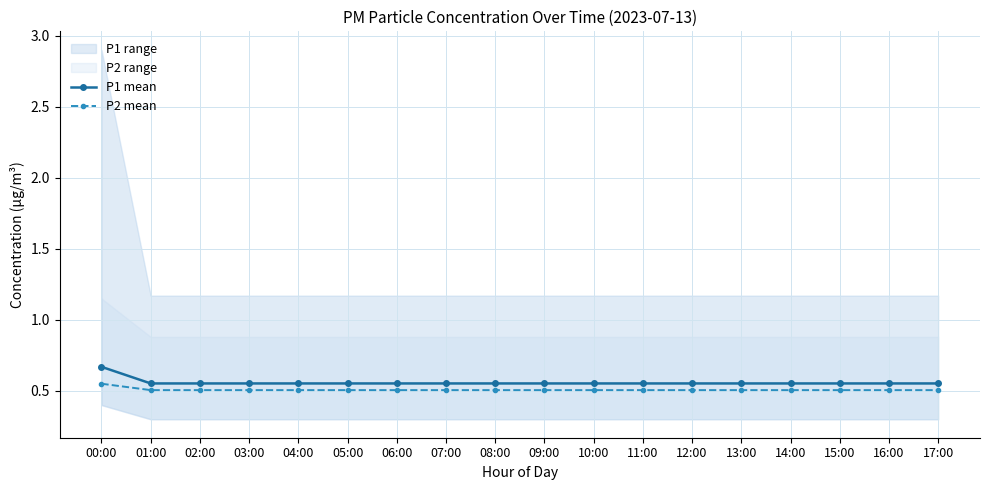

What is the label of the 5th point from the left?

04:00